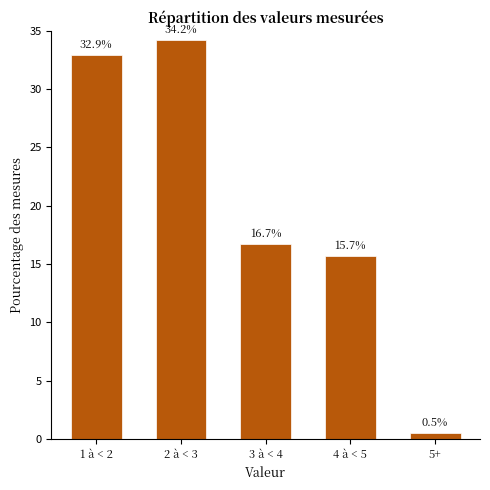

Reading left to right, list all the values displayed in this chart.

32.9	34.2	16.7	15.7	0.5